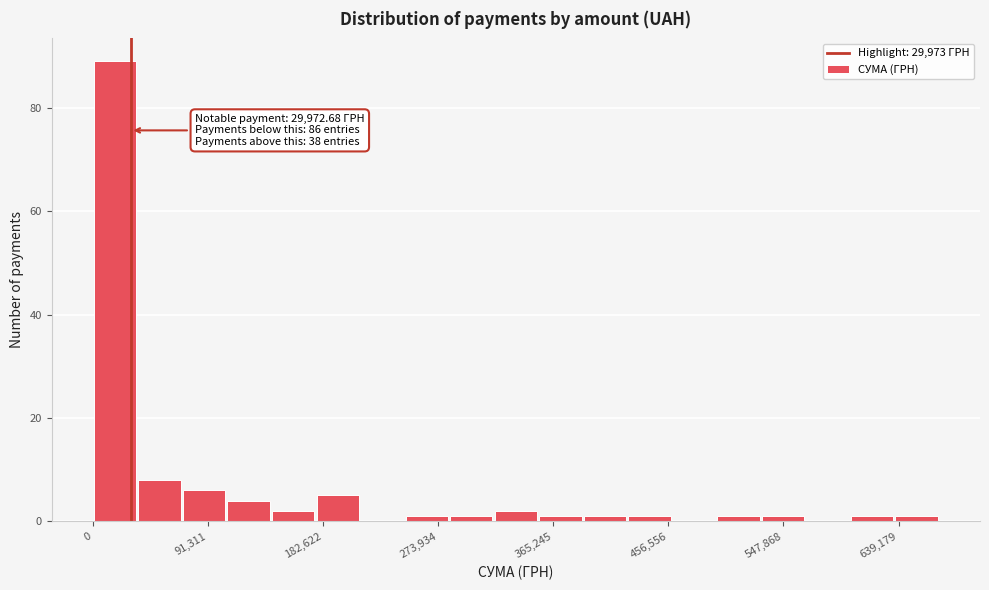

Read against the x-axis, roughly where is the centre of the tallest bar?

20000